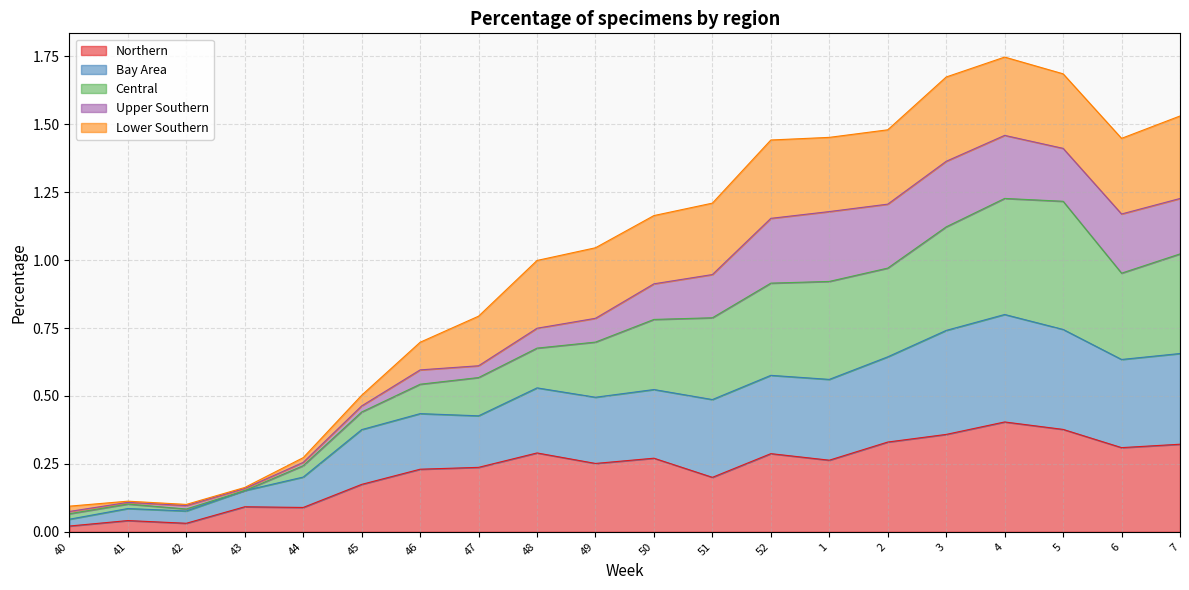

True or false: Northern has a value of 0.1 at 44.

True